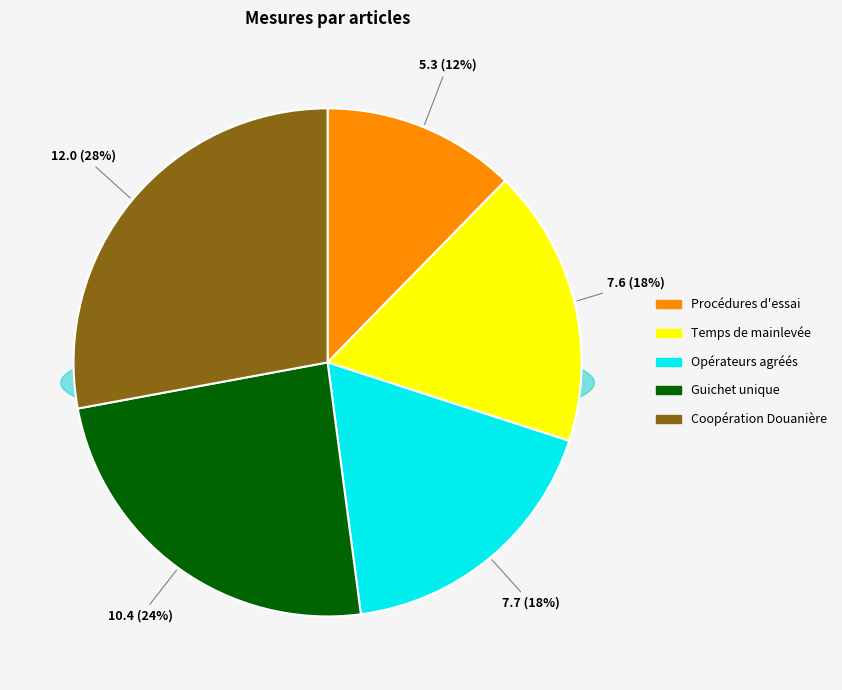

Is the sum of 12.1.1, 12.1.2, 12.2.1, 12.2.2, 12.3 and 7.6.1, 7.6.2 greater than half?

No